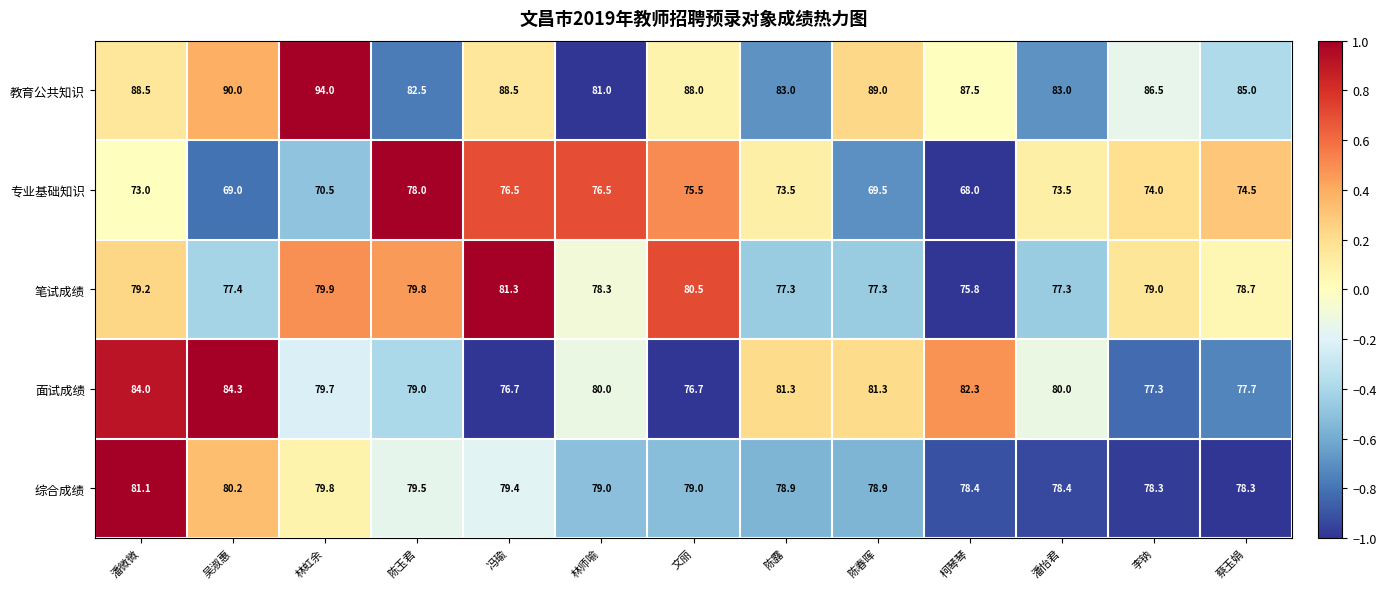

How many values in the 笔试成绩 series exceed 78?

8